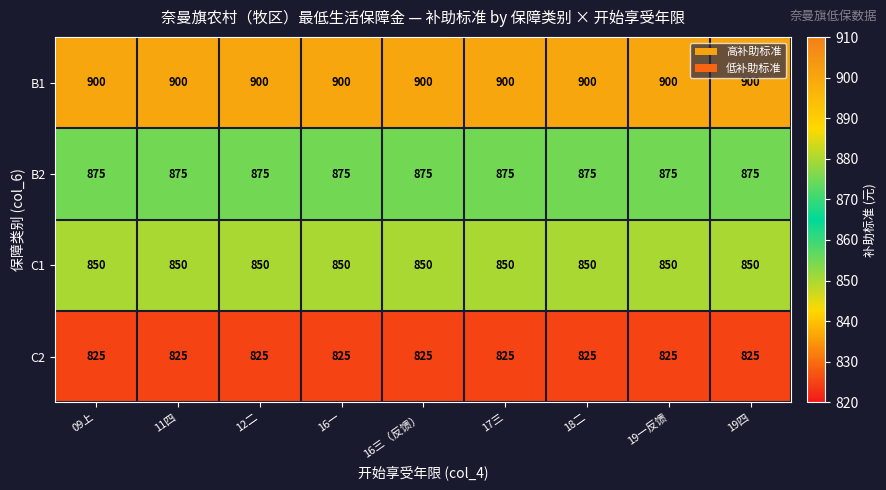

The value of B2 at 12二 is 875. True or false?

True